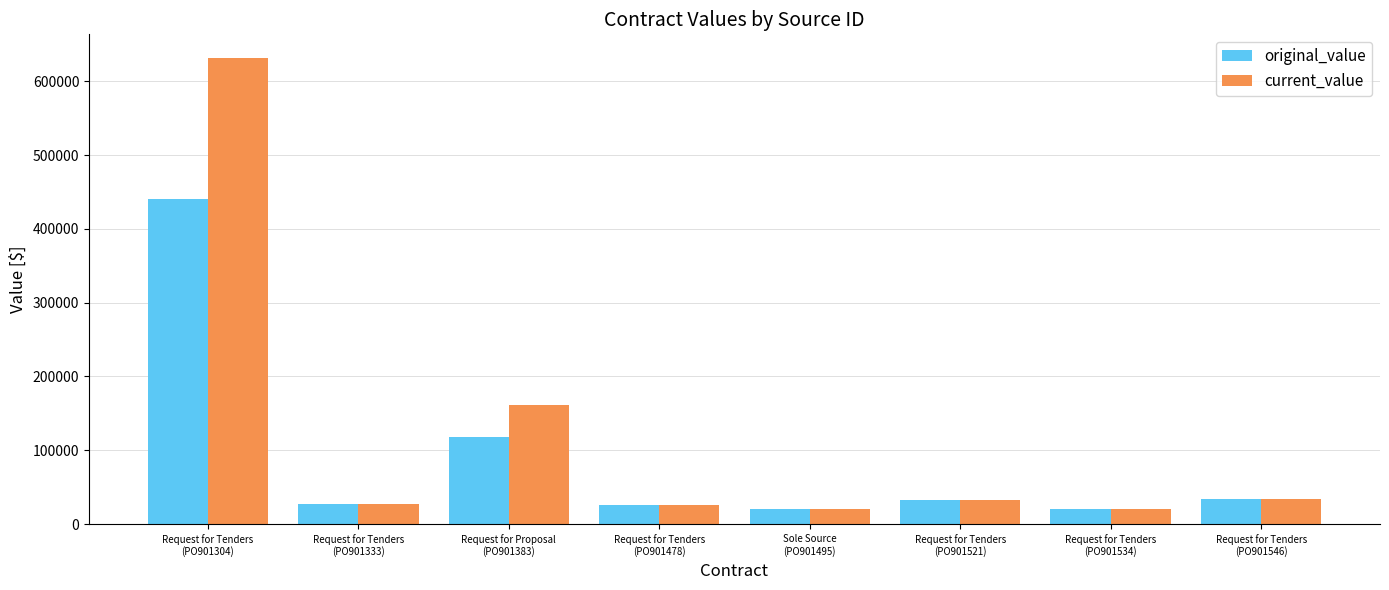

Which series has the largest total across all categories?

current_value